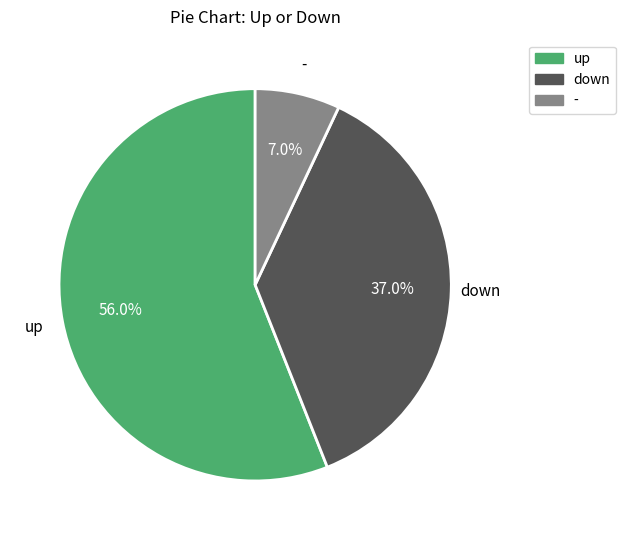

Is it true that up is 56% of the pie?

True